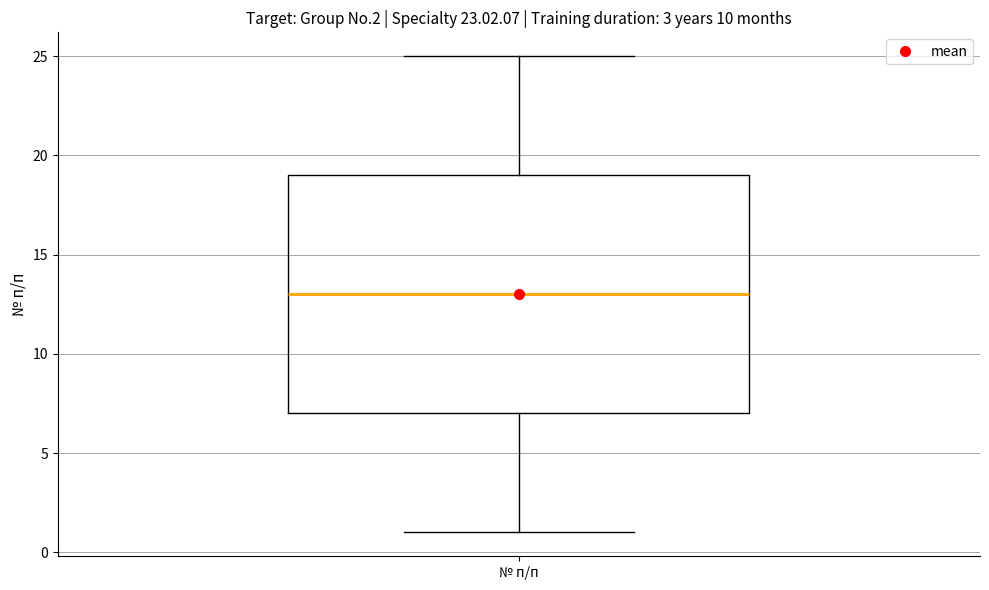

Read this box plot against the y-axis: the position of the median line, the range covered by the box, and the ends of both whiskers. The values are not printed on the chart, so give them approximately, as read against the axis.

median 13, box 7 to 19, whiskers 1 to 25